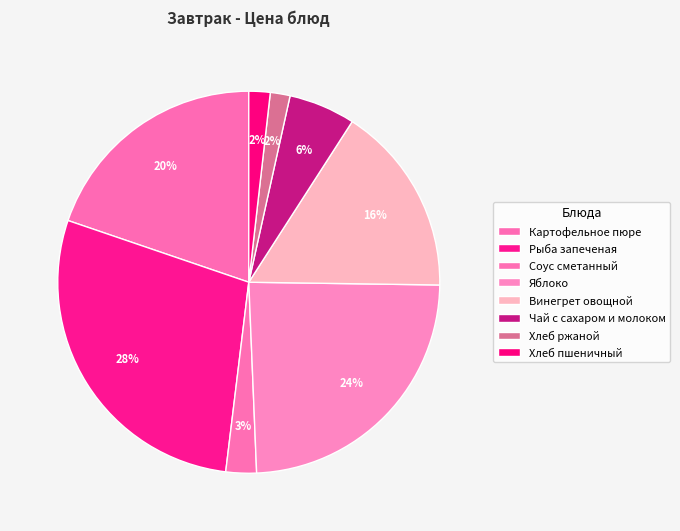

How many slices are in this pie chart?

8